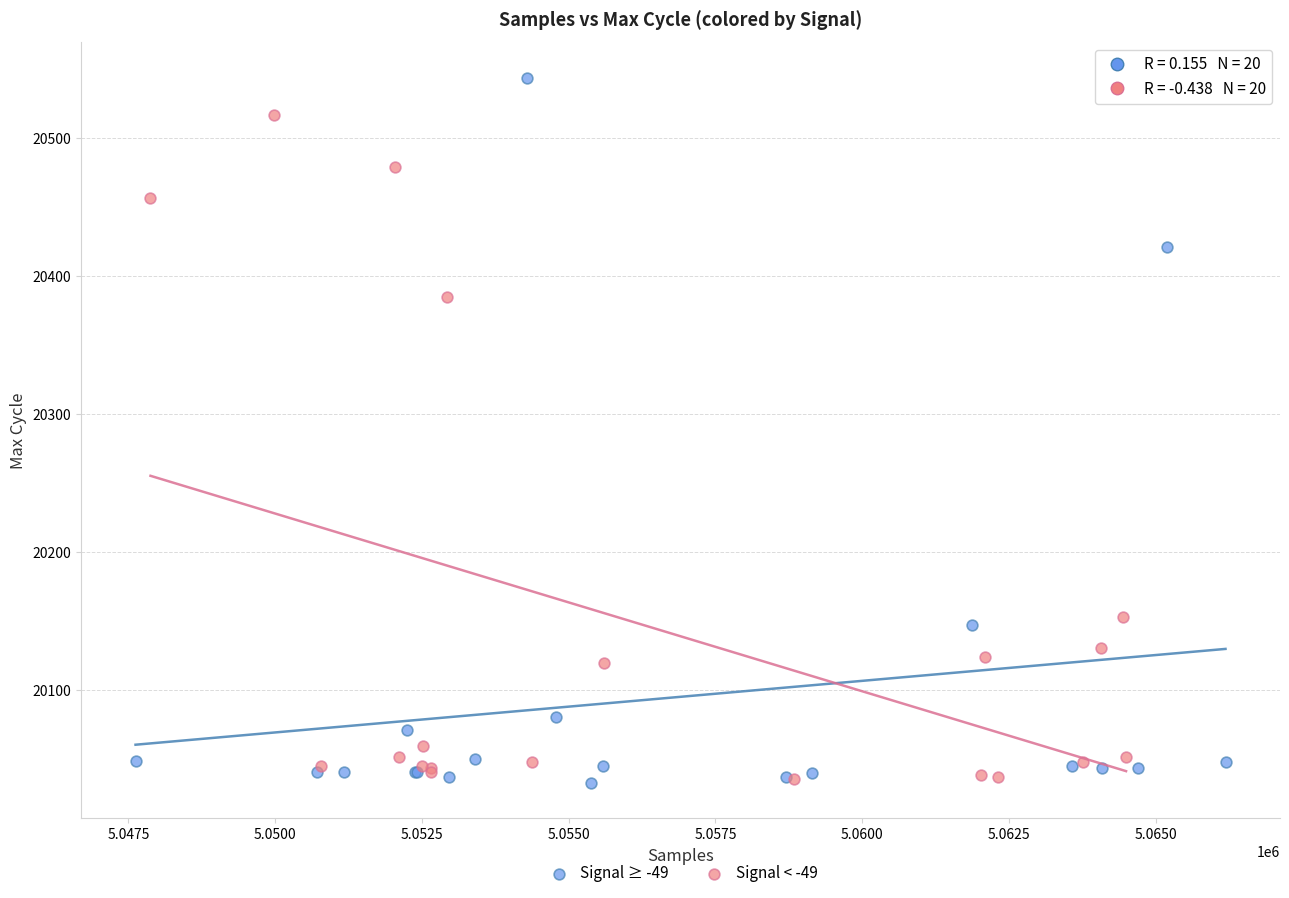

Which series has the widest spread of Y values?

Signal ≥ -49